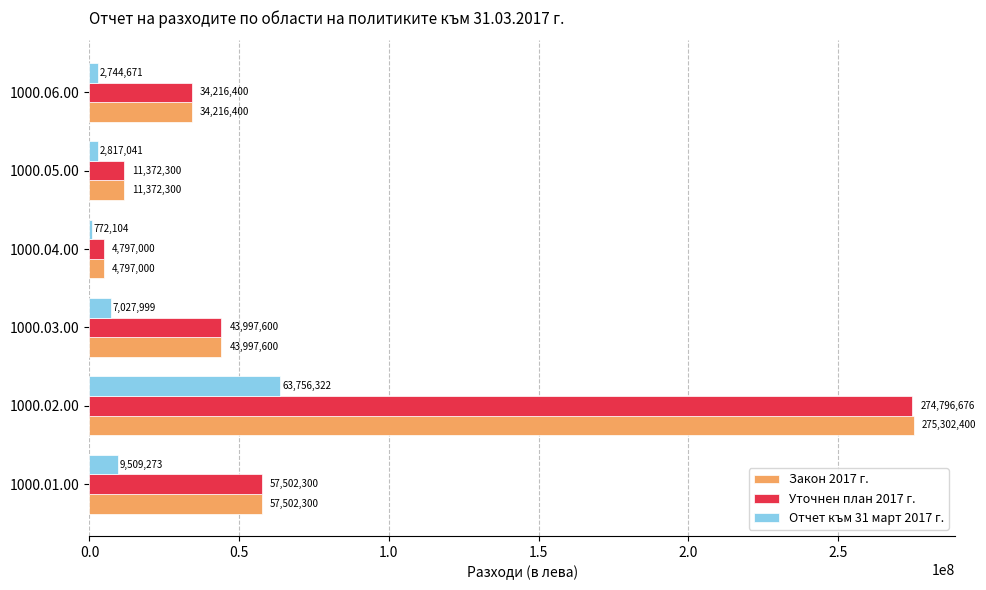

What is the average value of the Уточнен план 2017 г. series?

71113713